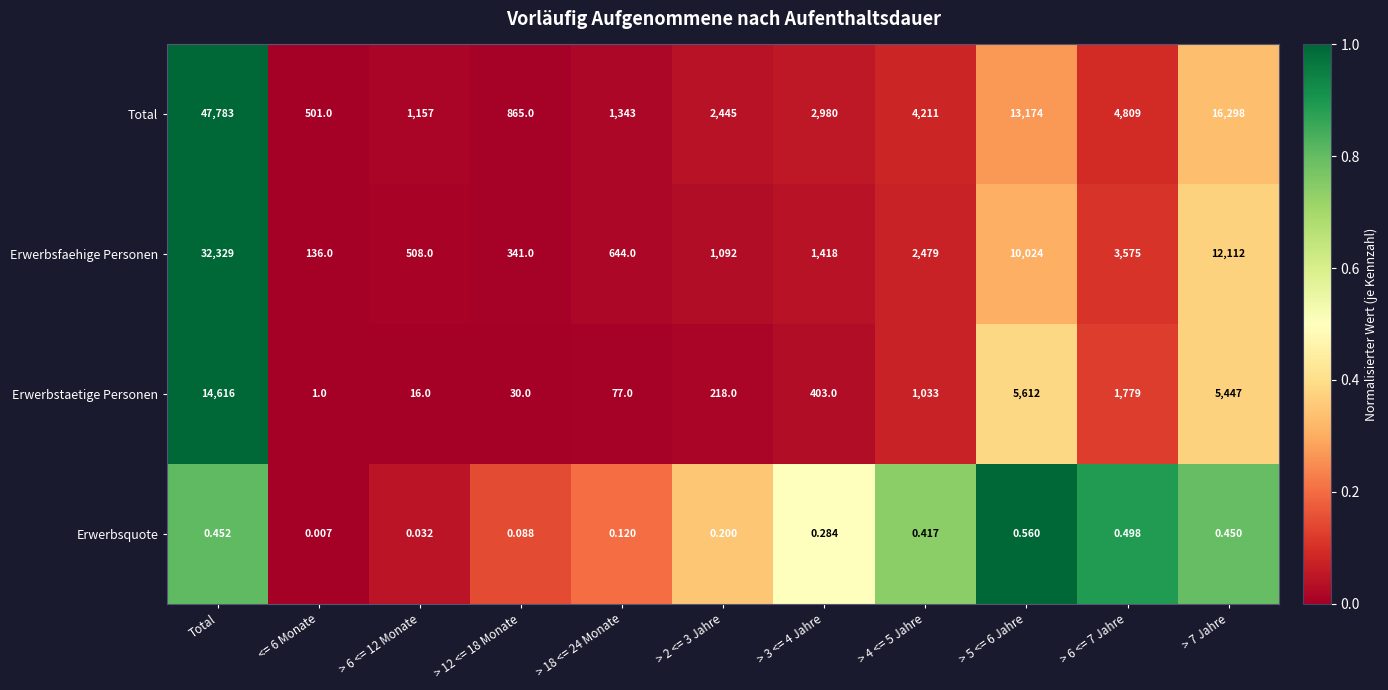

At > 6 <= 12 Monate, list the series in order from smallest to largest.

Erwerbsquote, Erwerbstaetige Personen, Erwerbsfaehige Personen, Total